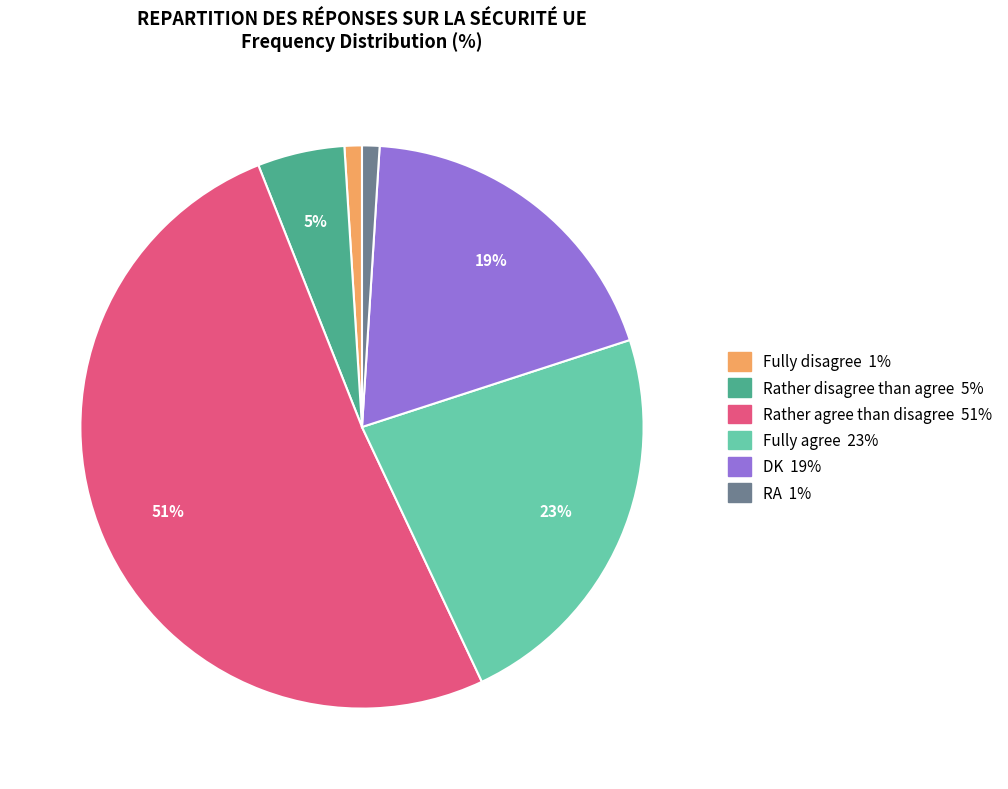

How many slices are in this pie chart?

6